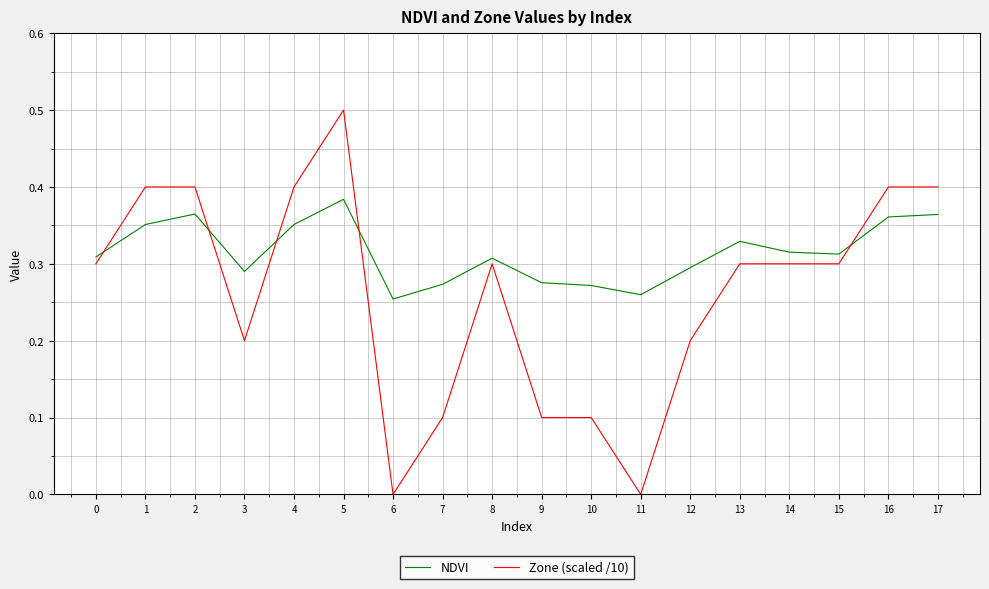

Rank the series by their average value, from highest to lowest.

NDVI, Zone (scaled /10)